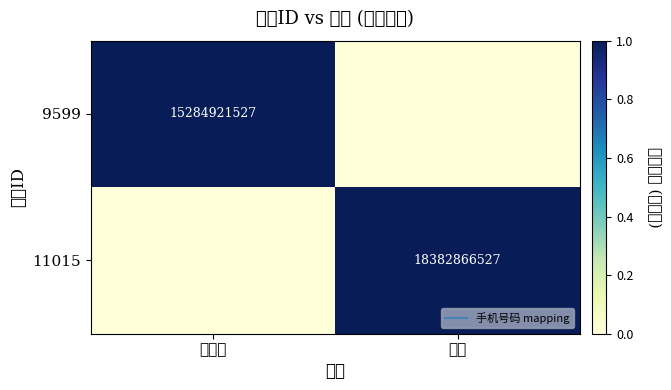

Which series has the largest range (max minus min)?

9599